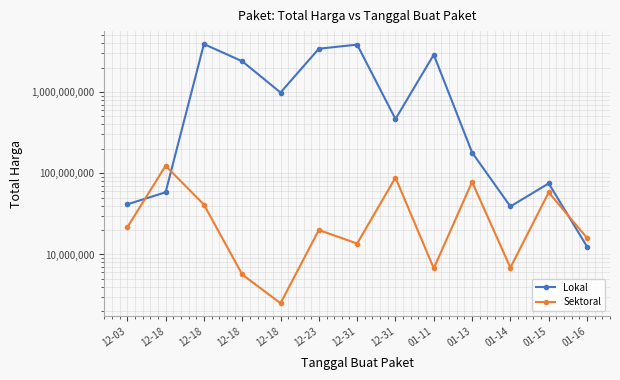

True or false: Lokal has a value of 3410174400 at 12-23.

True